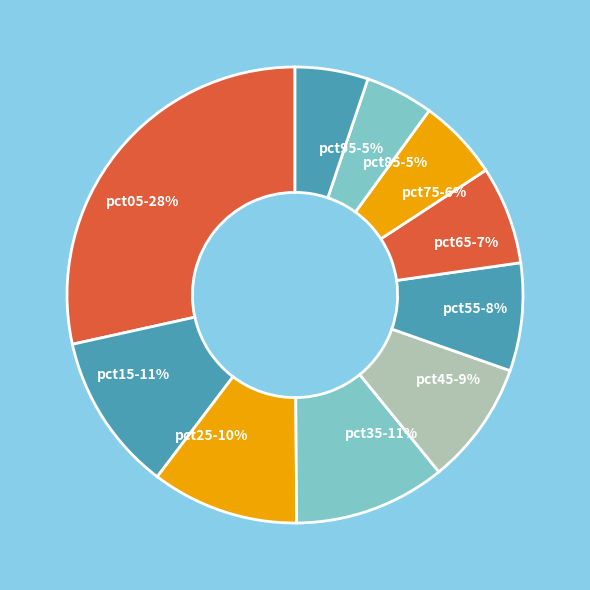

Which slice is the largest?

pct05